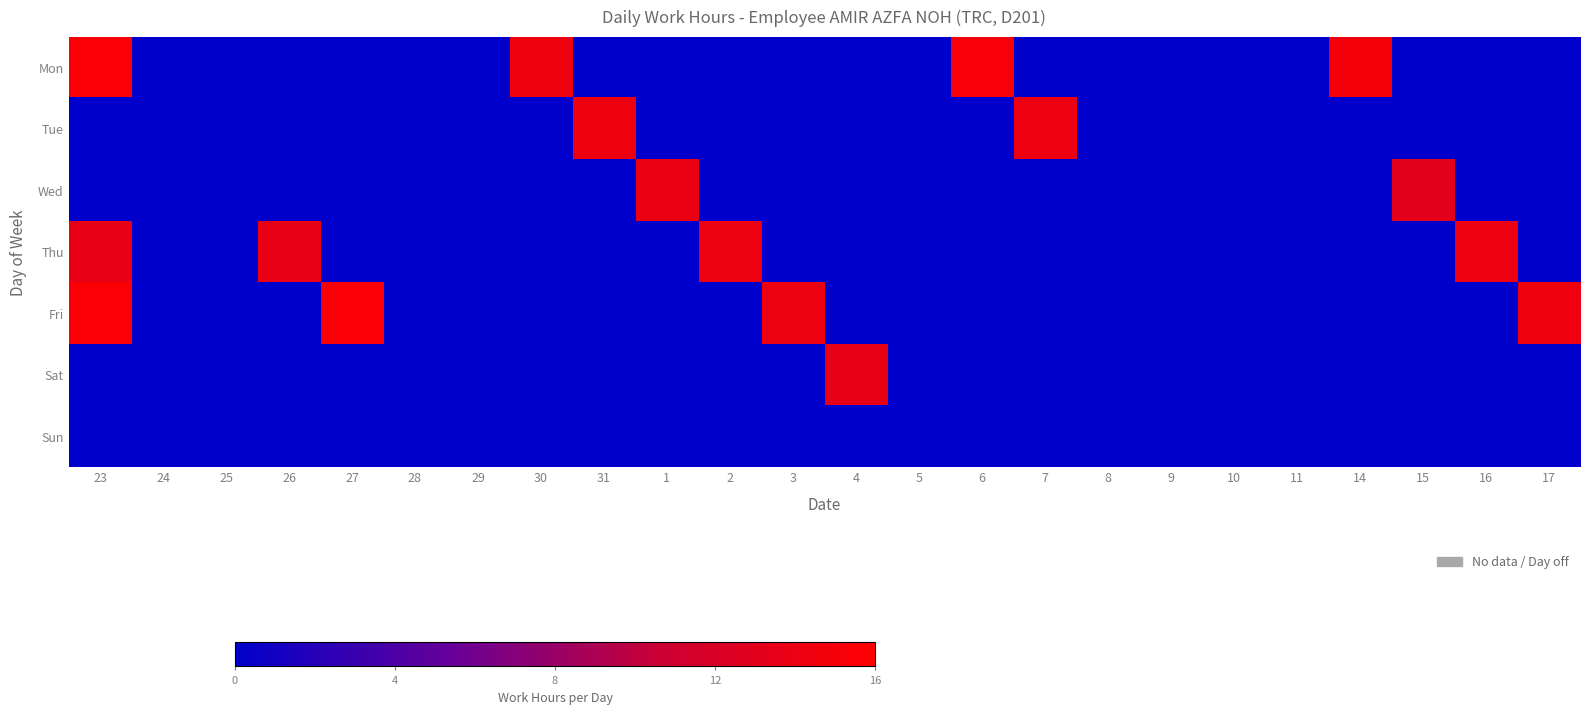

What is the maximum value shown in the chart?

97.2